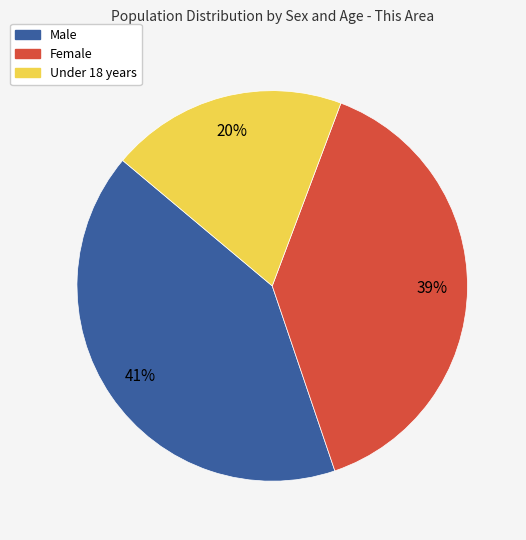

Does any single category account for the majority?

No